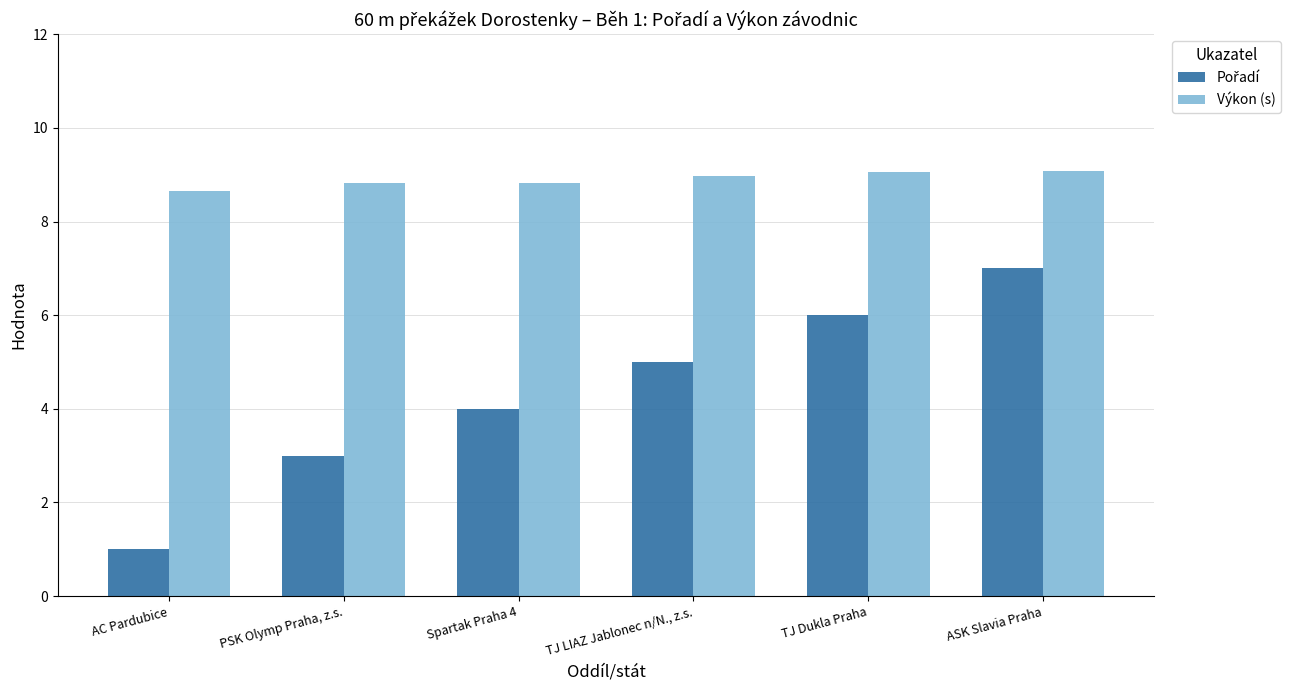

What is the difference between the maximum and second lowest values in the Výkon (s) series?

0.3